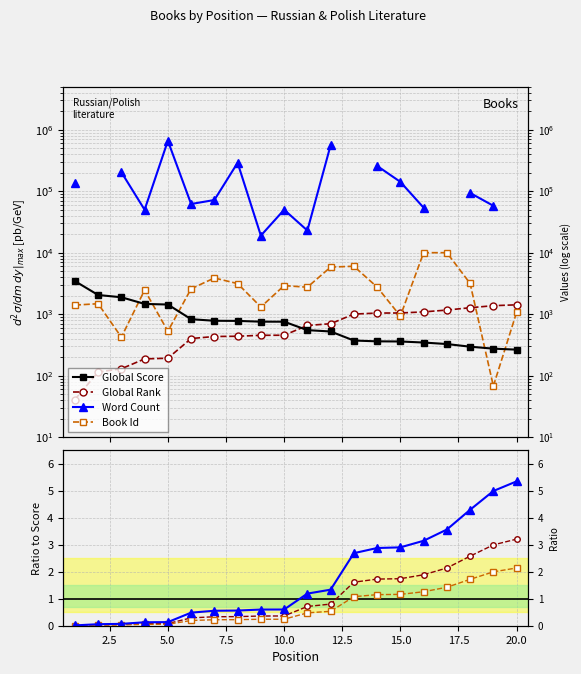

What is the difference between the second highest and minimum values in the Global Rank series?

1338